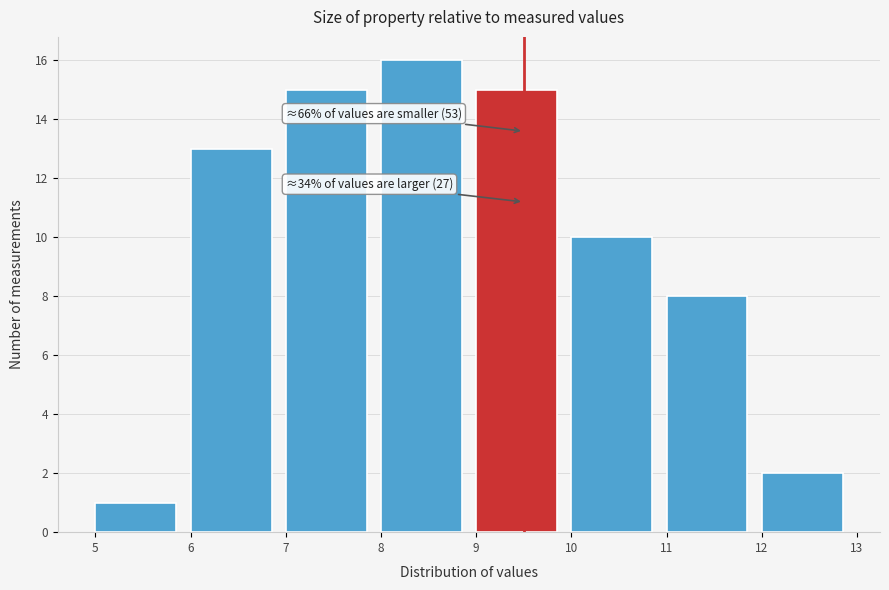

Which range on the x-axis has the tallest bar?

8 to 9